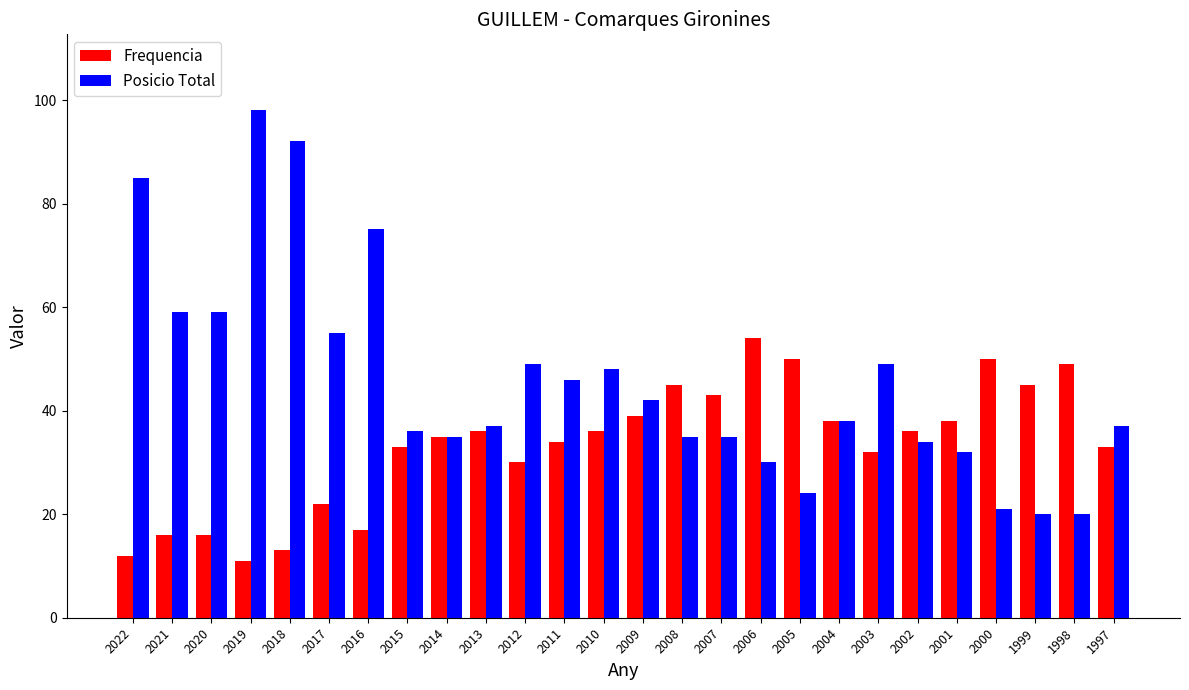

What is the sum of all Frequencia values?

863